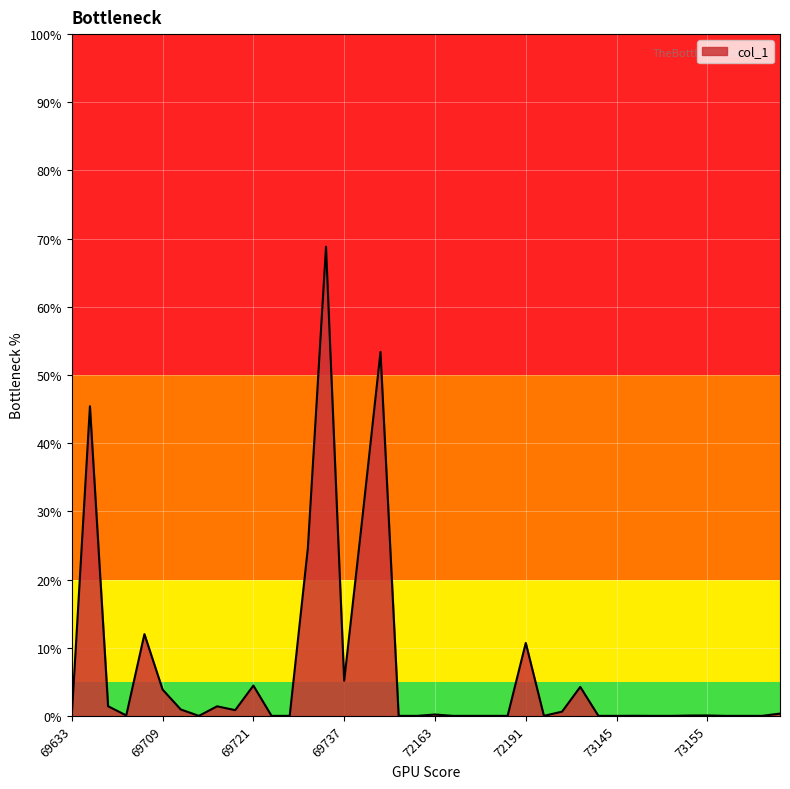

How many categories are shown in the chart?

40